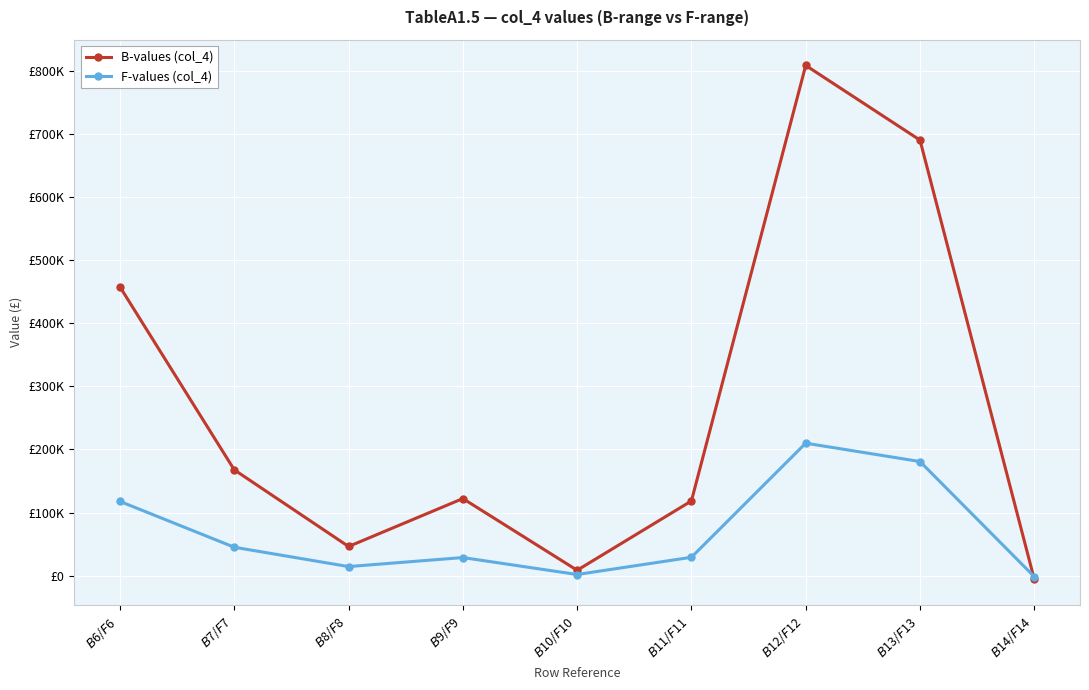

Which label corresponds to the largest value in the chart?

$B$12/$F$12